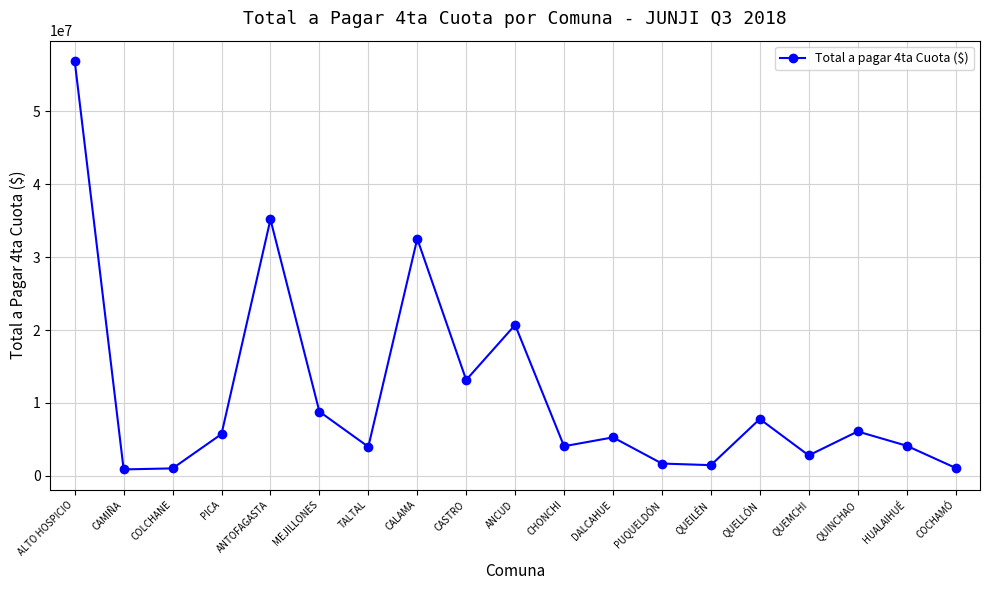

Between ALTO HOSPICIO and CALAMA, which is larger?

ALTO HOSPICIO